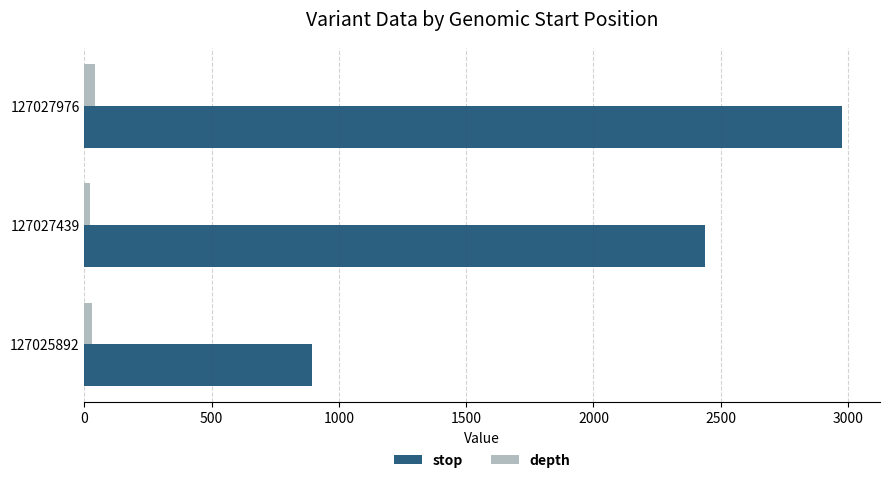

Rank the series by their average value, from lowest to highest.

depth, stop